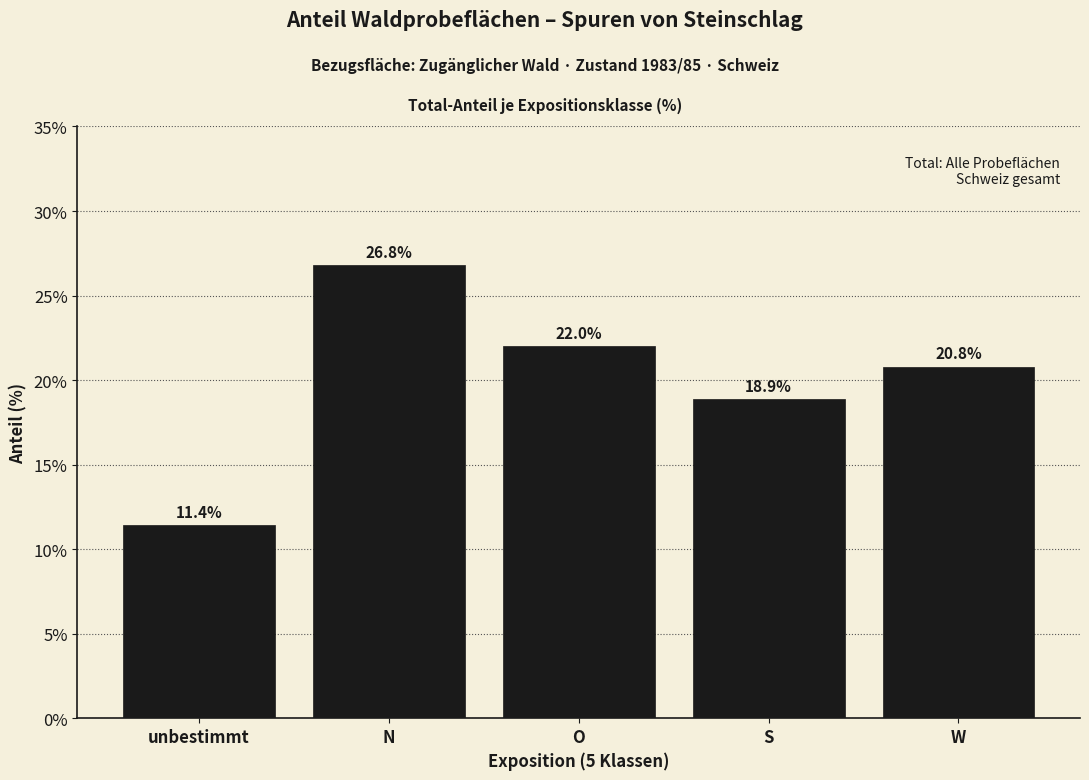

Reading right to left, list all the values displayed in this chart.

W=20.8	S=18.9	O=22.0	N=26.8	unbestimmt=11.4